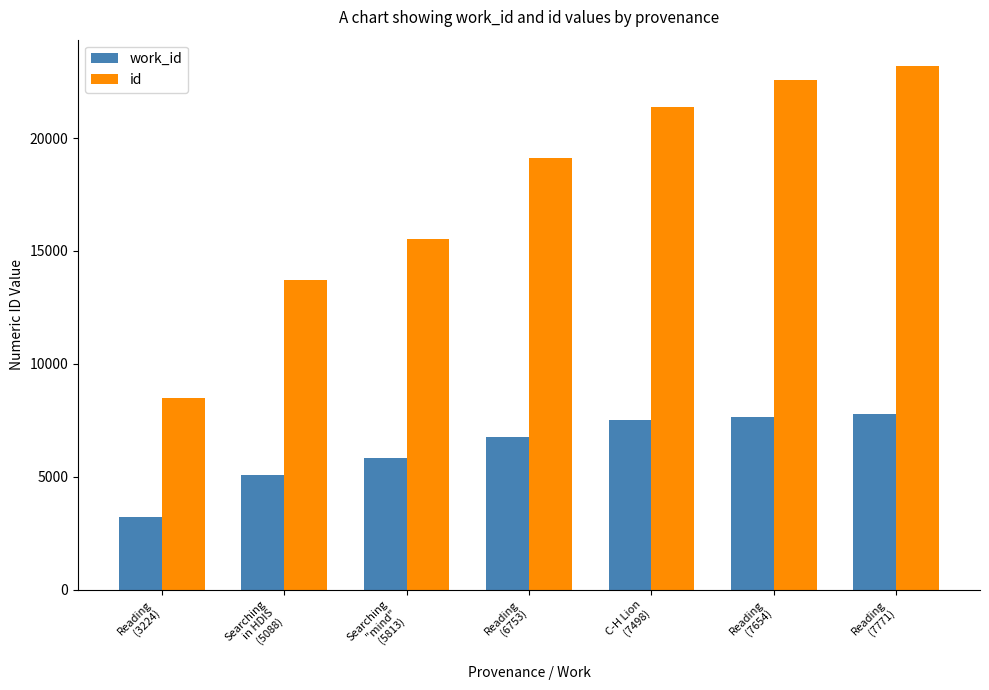

What position from the right is C-H Lion
(7498)?

3